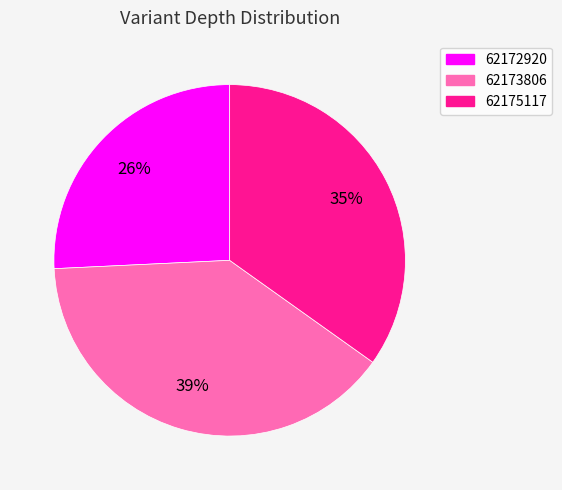

What is the ratio of the value at 62172920 to the value at 62175117?

0.7